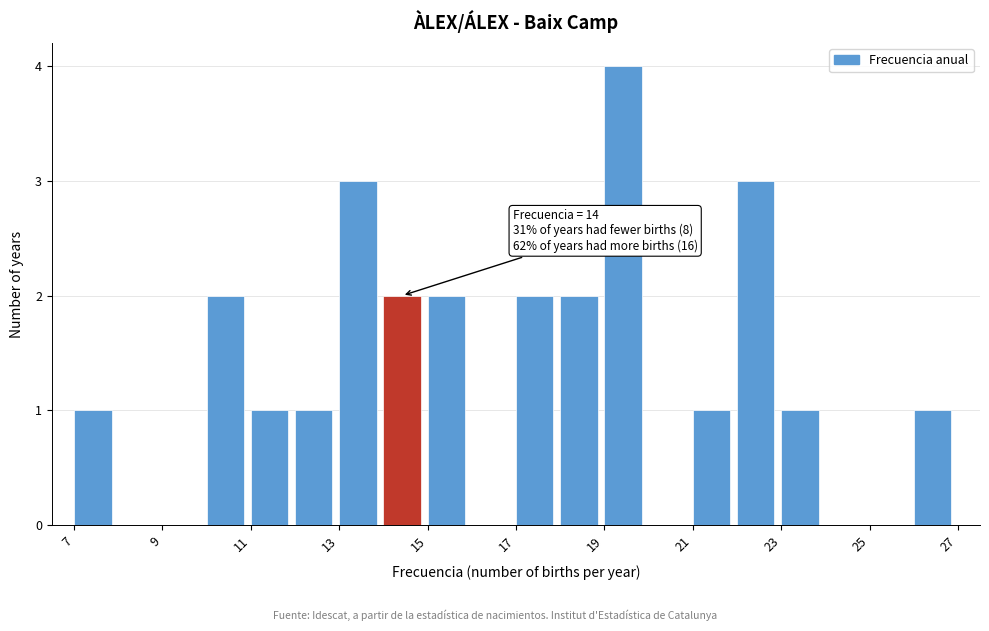

Over which range of the x-axis is the bar tallest?

19 to 20